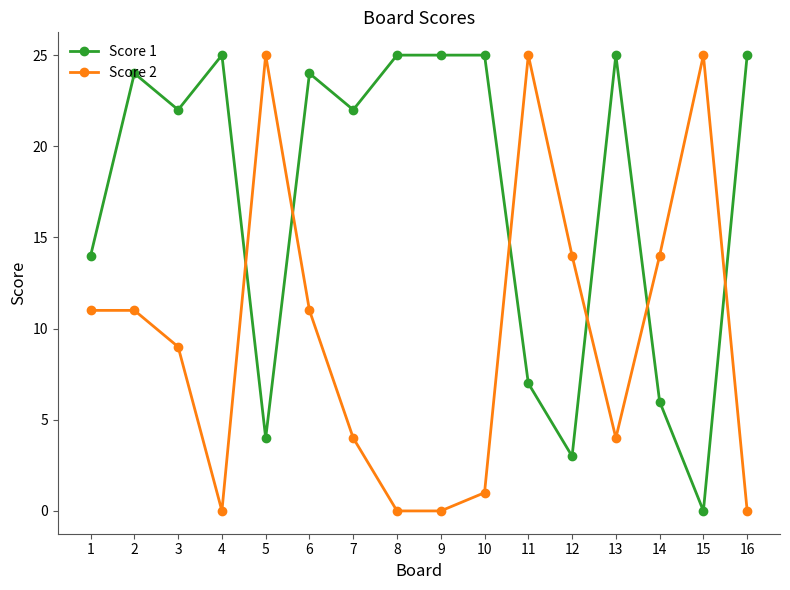

At how many categories does at least one series exceed 17?

13